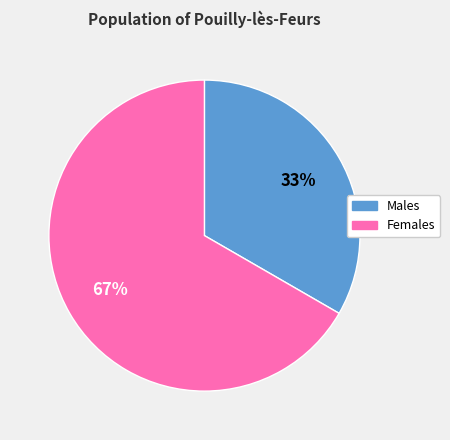

Is there a majority slice in this chart?

Yes